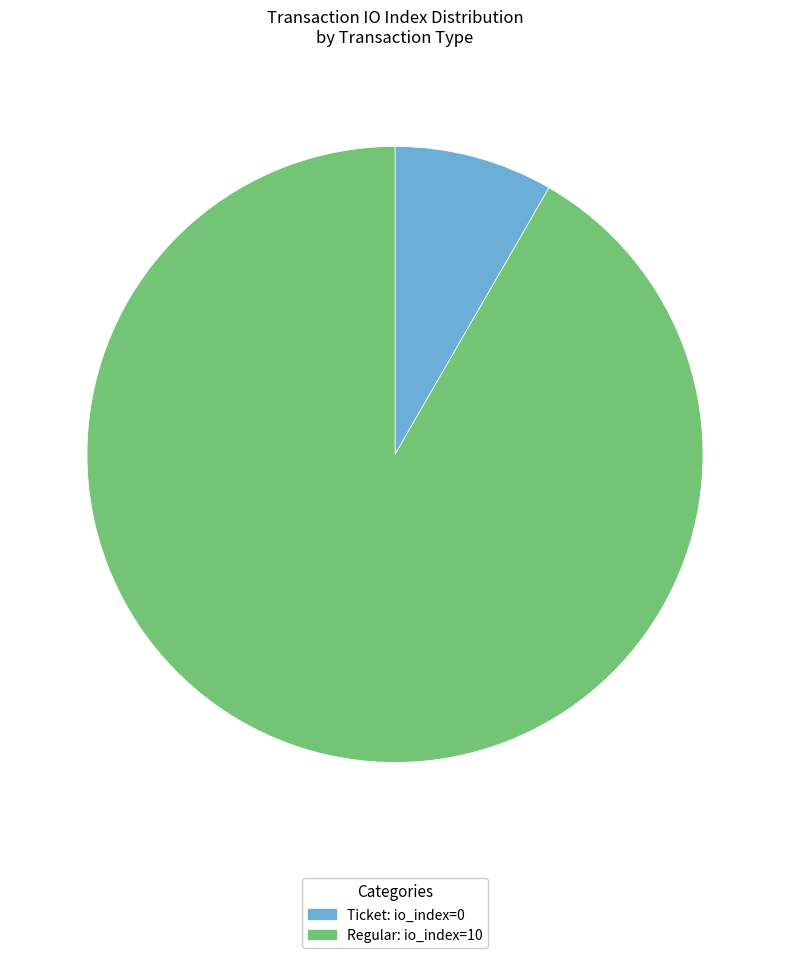

What is the largest slice in the pie chart?

Regular: io_index=10